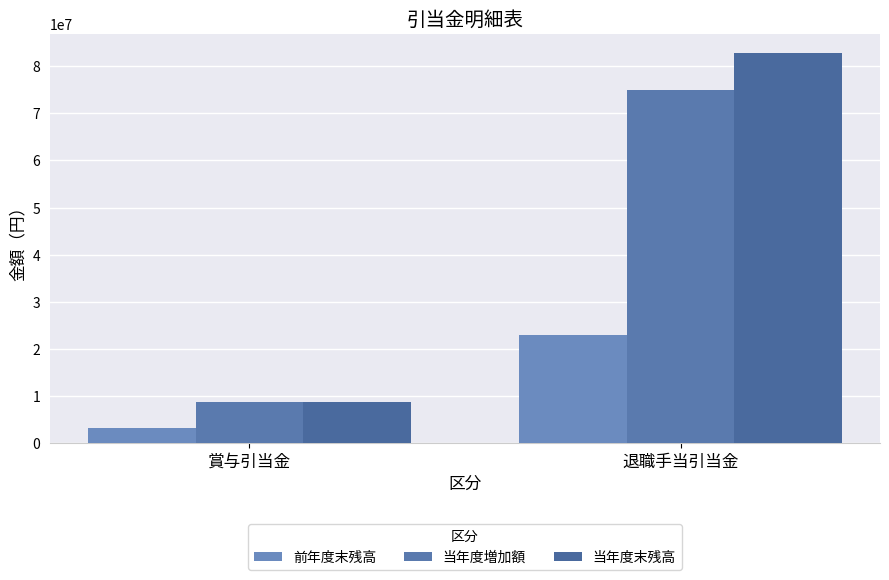

How many bars are there in total?

6